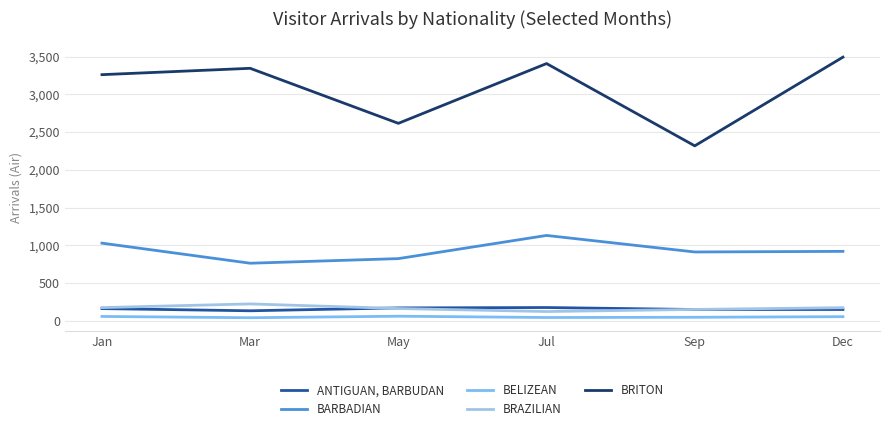

At Dec, list the series in order from largest to smallest.

BRITON, BARBADIAN, BRAZILIAN, ANTIGUAN, BARBUDAN, BELIZEAN